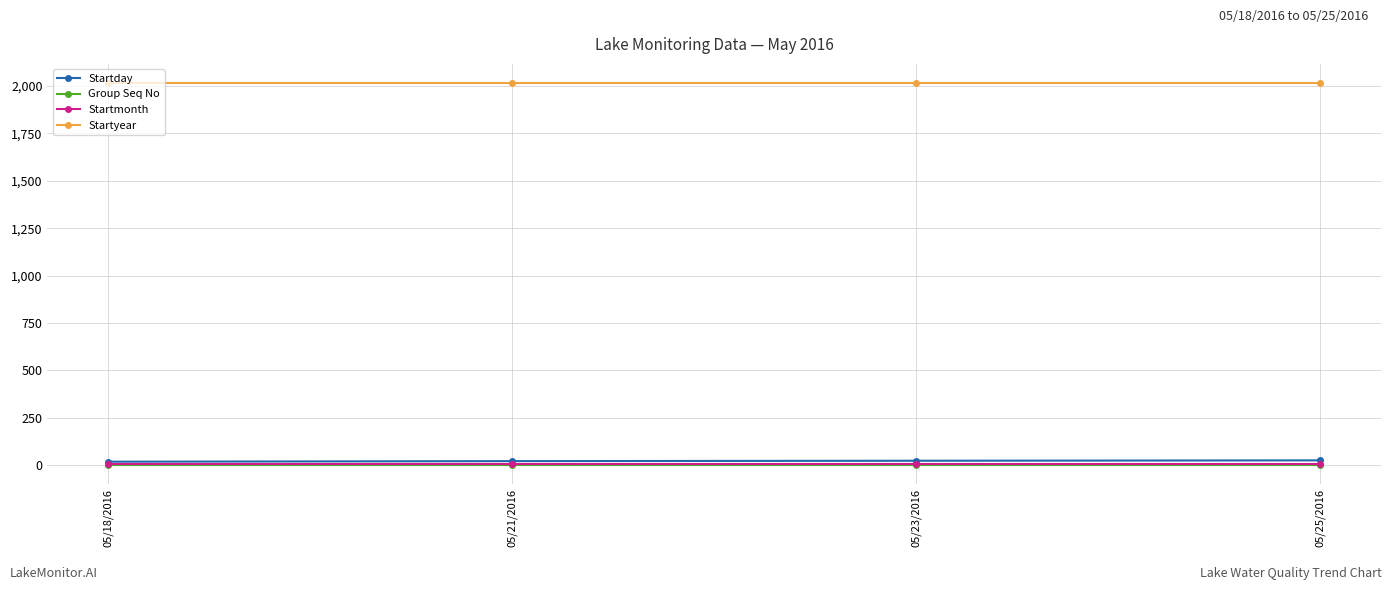

True or false: Group Seq No and Startmonth intersect in this chart.

False